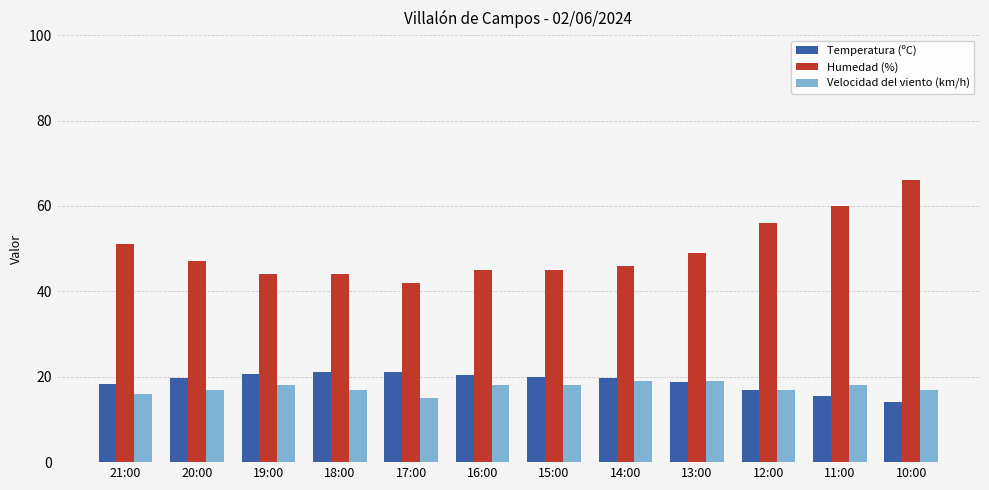

Rank the series by their maximum value, from lowest to highest.

Velocidad del viento (km/h), Temperatura (ºC), Humedad (%)